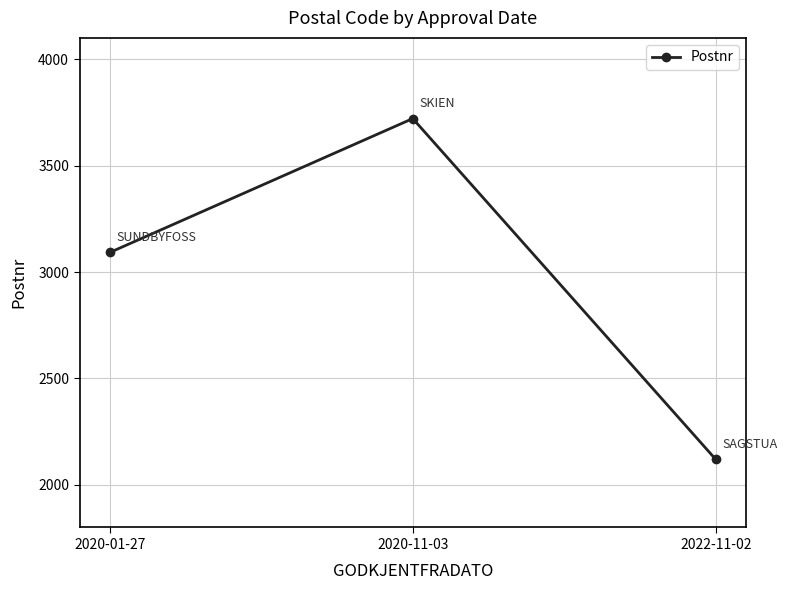

How many series are shown in this chart?

1